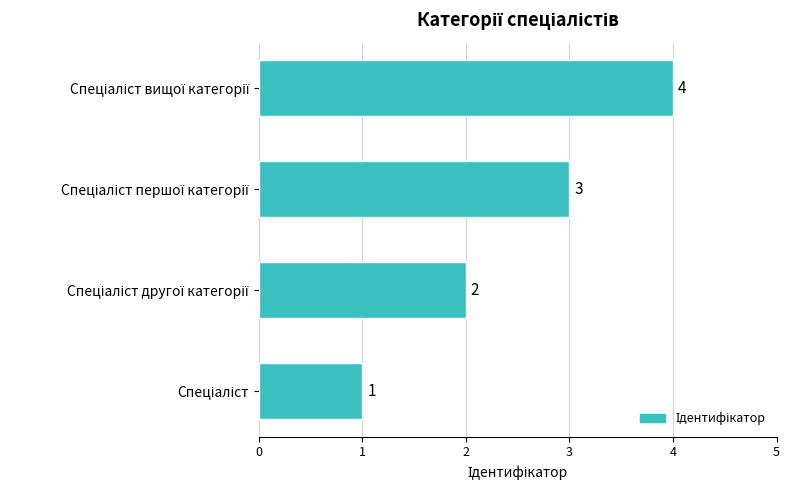

How many values are between 2 and 4?

3